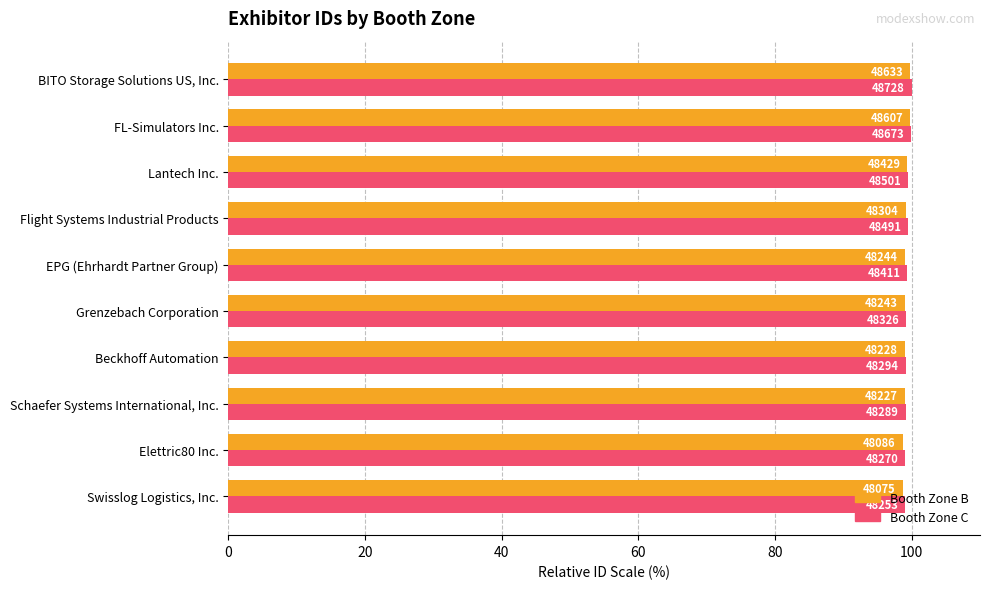

At how many categories does at least one series exceed 99?

10